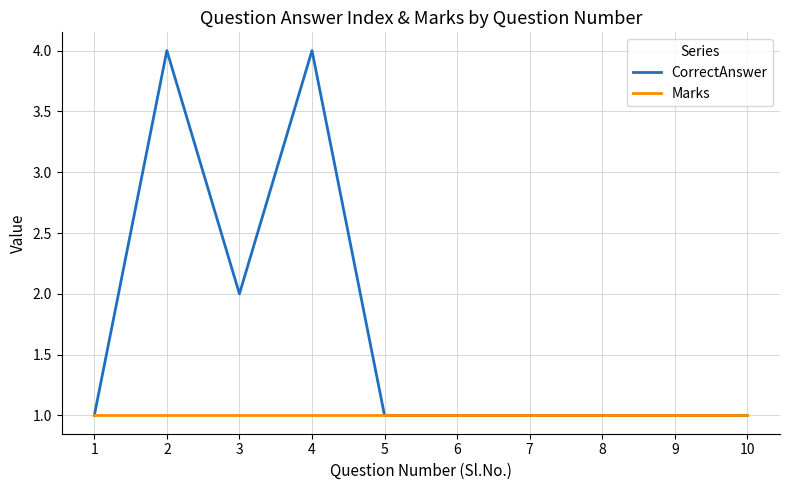

Which series has the largest total across all categories?

CorrectAnswer